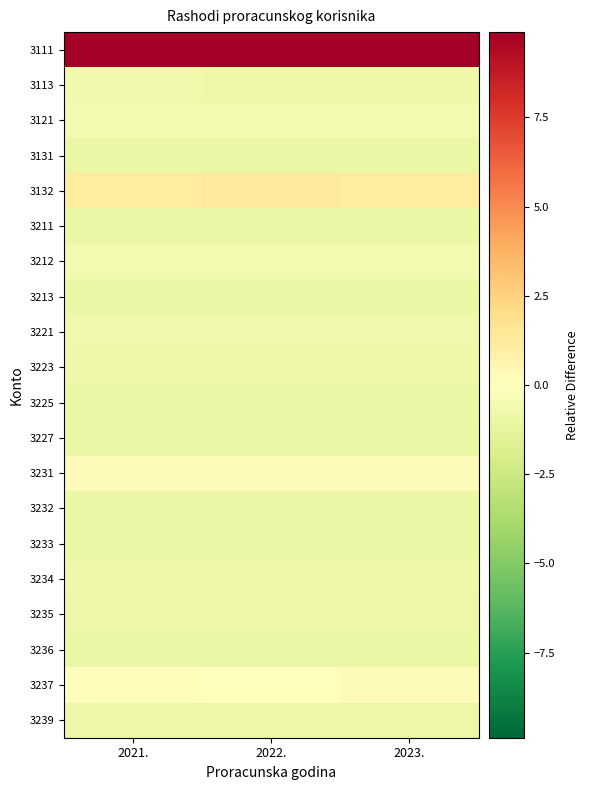

Reading left to right, list all the values displayed in this chart.

3111: 2021.=12.2	2022.=12.4	2023.=12.3
3113: 2021.=-0.7	2022.=-0.8	2023.=-0.8
3121: 2021.=-0.6	2022.=-0.6	2023.=-0.6
3131: 2021.=-1.0	2022.=-1.0	2023.=-1.0
3132: 2021.=1.2	2022.=1.2	2023.=1.2
3211: 2021.=-1.0	2022.=-1.0	2023.=-1.0
3212: 2021.=-0.6	2022.=-0.6	2023.=-0.6
3213: 2021.=-1.0	2022.=-1.0	2023.=-1.0
3221: 2021.=-0.7	2022.=-0.7	2023.=-0.7
3223: 2021.=-0.8	2022.=-0.8	2023.=-0.8
3225: 2021.=-1.0	2022.=-1.0	2023.=-1.0
3227: 2021.=-1.0	2022.=-1.0	2023.=-1.0
3231: 2021.=0.2	2022.=0.2	2023.=0.2
3232: 2021.=-0.9	2022.=-0.9	2023.=-0.9
3233: 2021.=-1.0	2022.=-1.0	2023.=-1.0
3234: 2021.=-0.8	2022.=-0.8	2023.=-0.8
3235: 2021.=-0.9	2022.=-0.9	2023.=-0.9
3236: 2021.=-1.0	2022.=-1.0	2023.=-1.0
3237: 2021.=0.1	2022.=0.0	2023.=0.2
3239: 2021.=-0.9	2022.=-0.9	2023.=-0.9